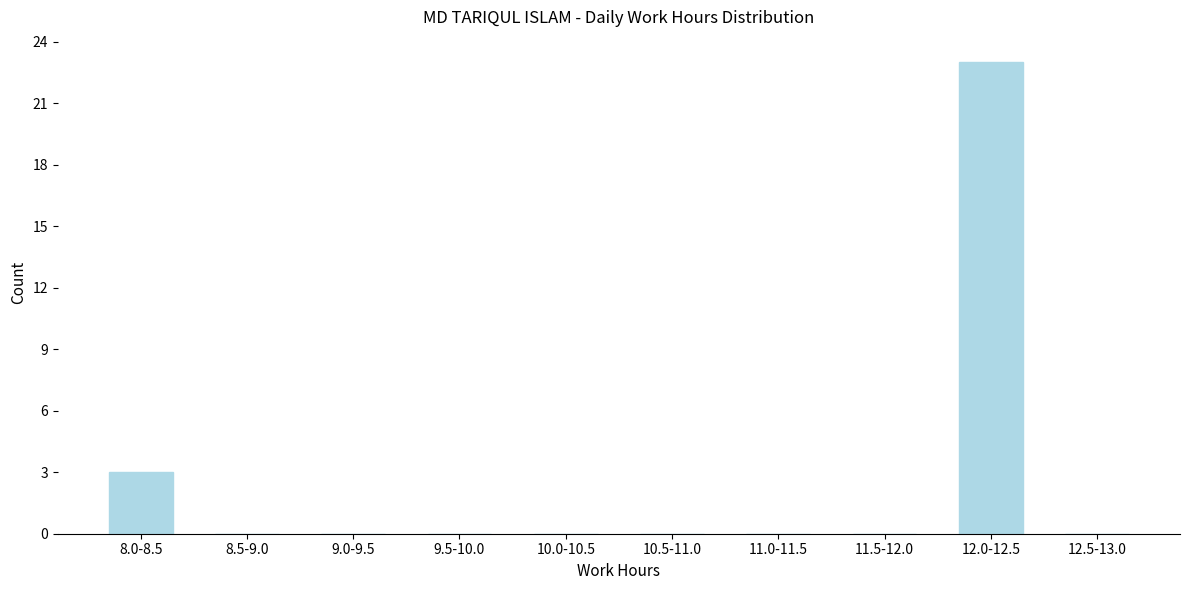

Reading left to right, list all the values displayed in this chart.

8.0-8.5=3	8.5-9.0=0	9.0-9.5=0	9.5-10.0=0	10.0-10.5=0	10.5-11.0=0	11.0-11.5=0	11.5-12.0=0	12.0-12.5=23	12.5-13.0=0